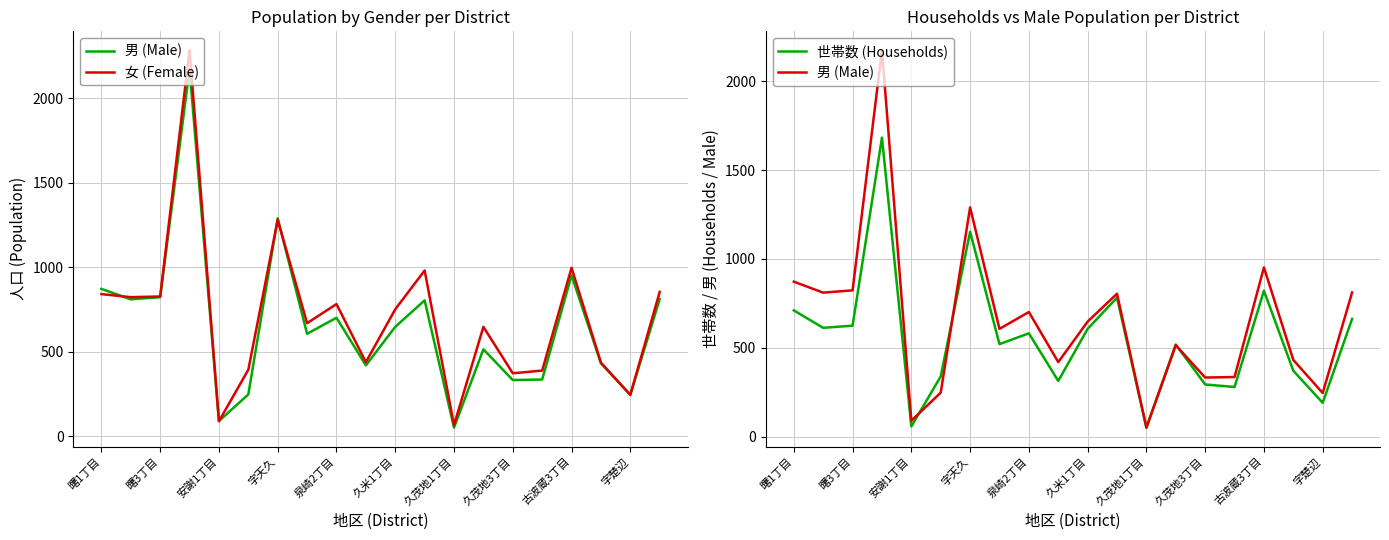

What is the average value of the 女 (Female) series?

708